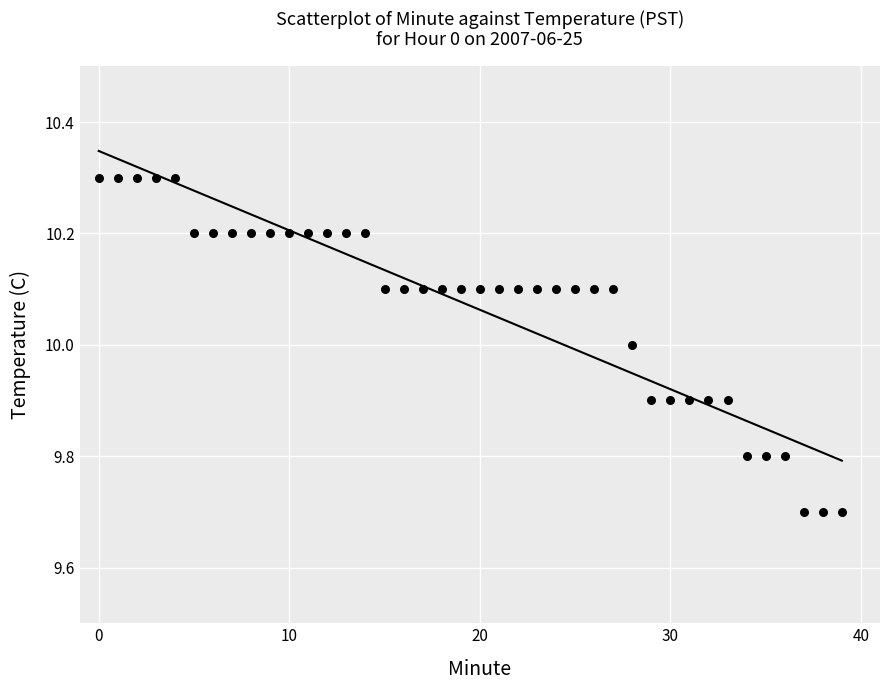

What is the range of Y values (max minus min)?

0.6